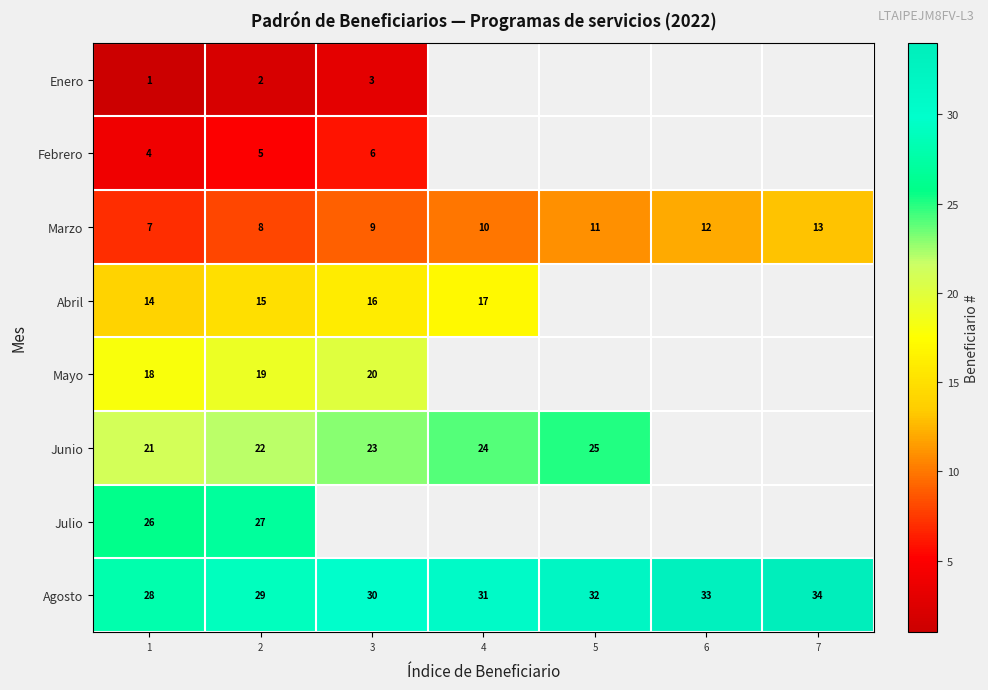

Is the value of Agosto at 1 greater than the value of Marzo at 6?

Yes